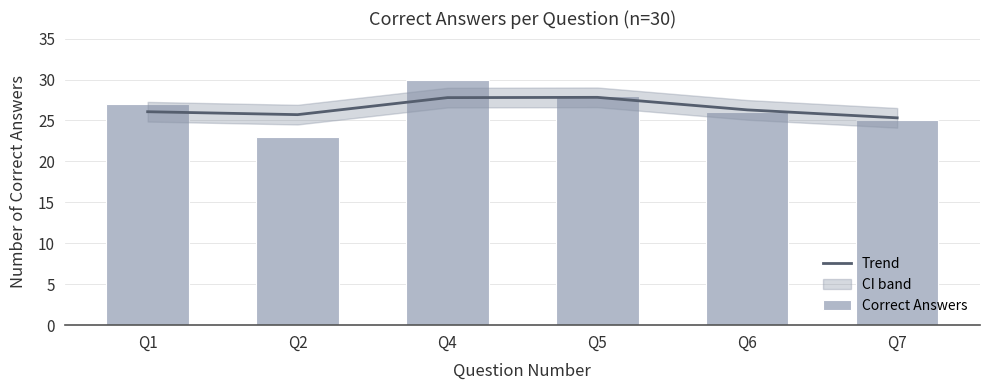

Is the value of Correct Answers at Q7 greater than the value of Trend at Q5?

No